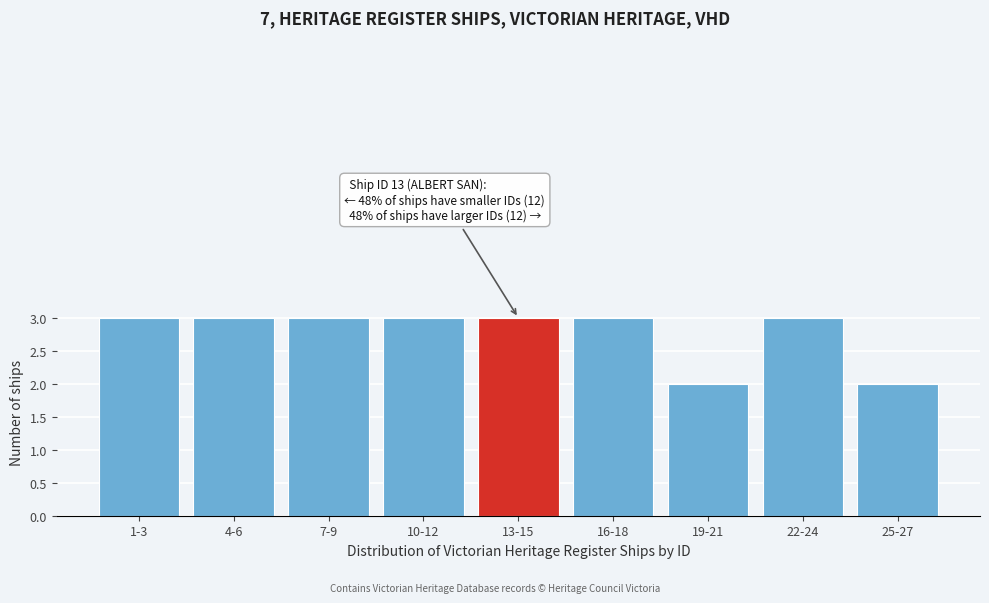

Reading left to right, what are all the values shown in this chart?

1-3=3	4-6=3	7-9=3	10-12=3	13-15=3	16-18=3	19-21=2	22-24=3	25-27=2